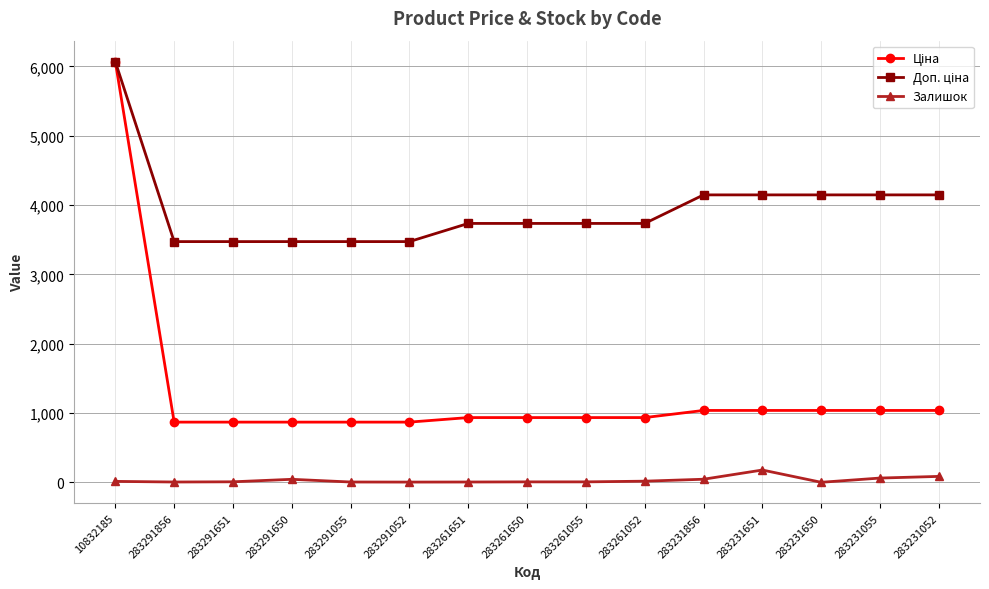

The Залишок series shows 6.0 at 283261055. True or false?

True